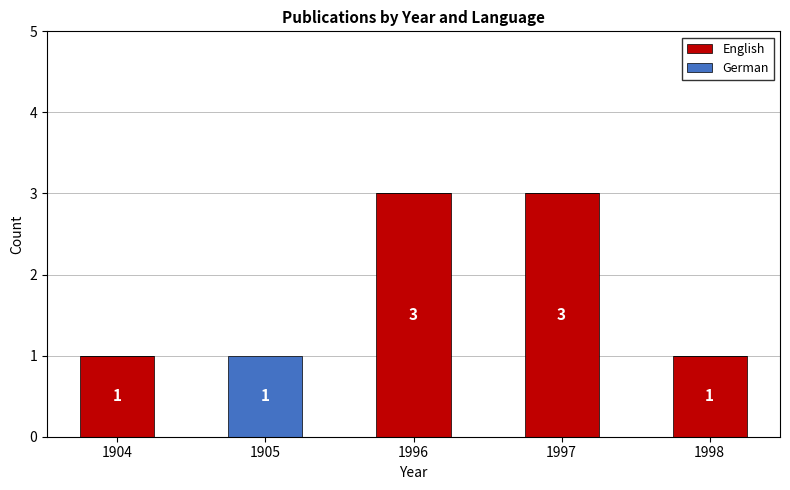

True or false: English has a value of 1 at 1905.

False